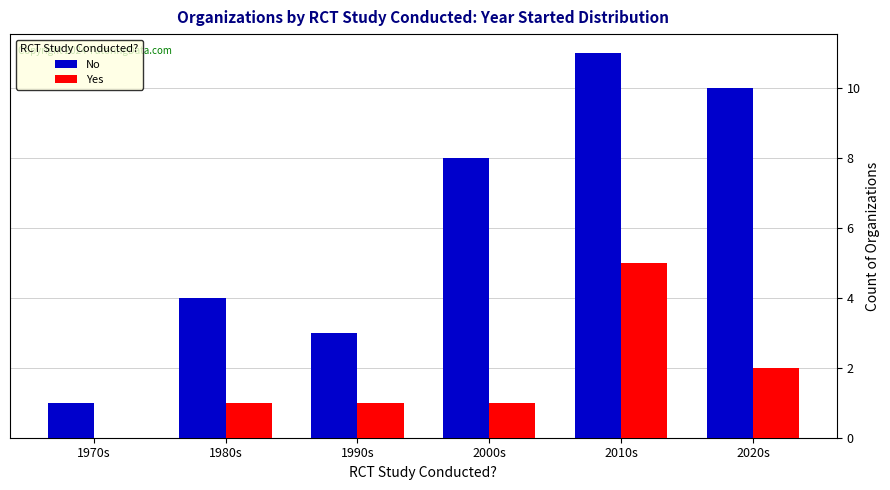

Which series changed the most between 1980s and 2000s?

No